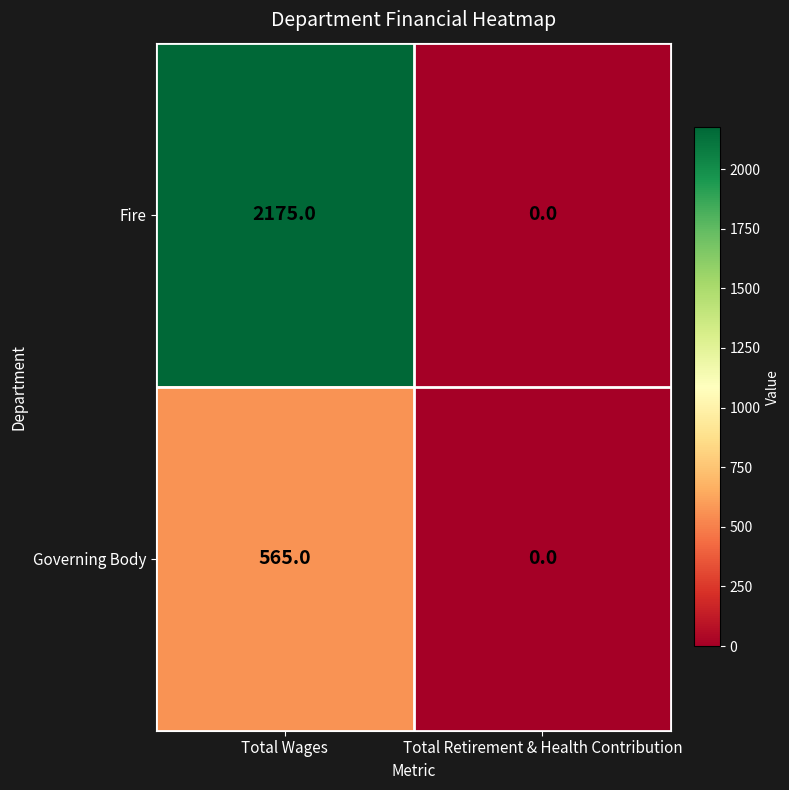

List the series in order of their peak value, highest first.

Fire, Governing Body